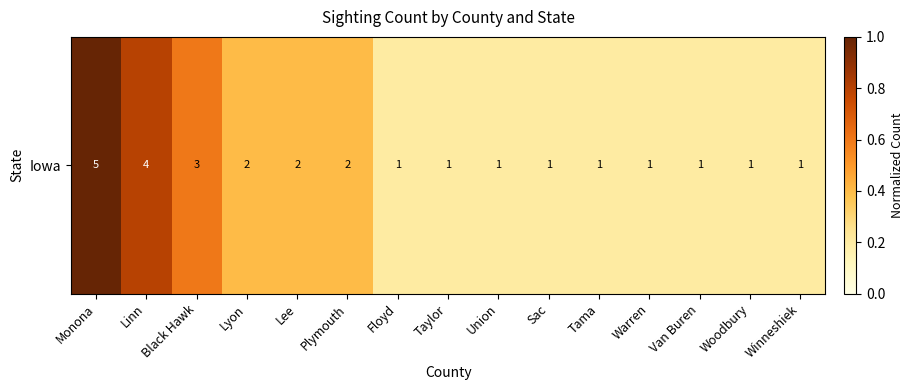

The chart shows a value of 0.2 at Tama. True or false?

True